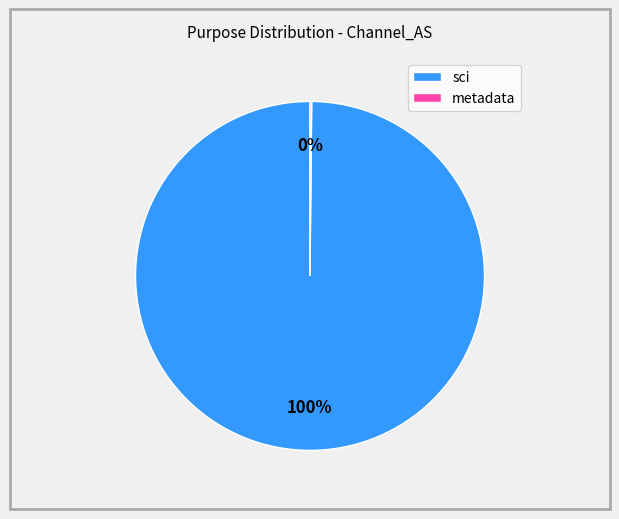

What is the largest slice in the pie chart?

sci